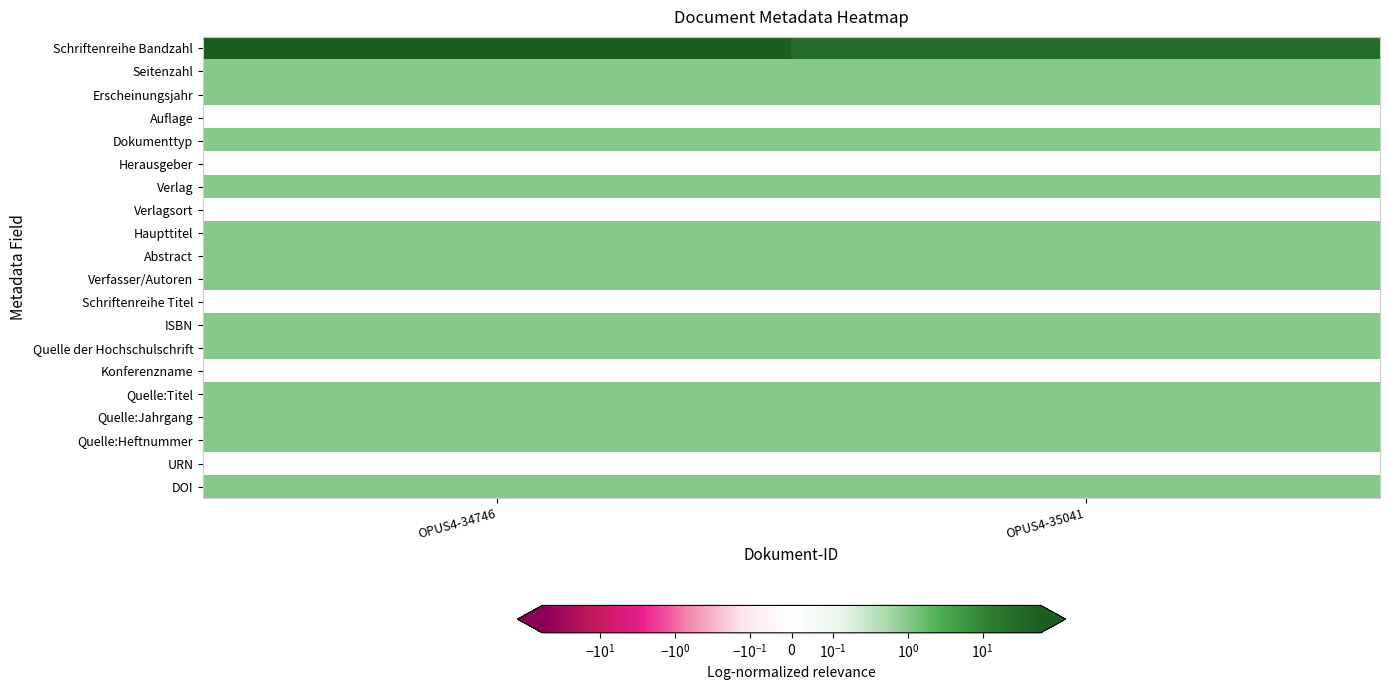

Which series changed the most between OPUS4-34746 and OPUS4-35041?

Schriftenreihe Bandzahl